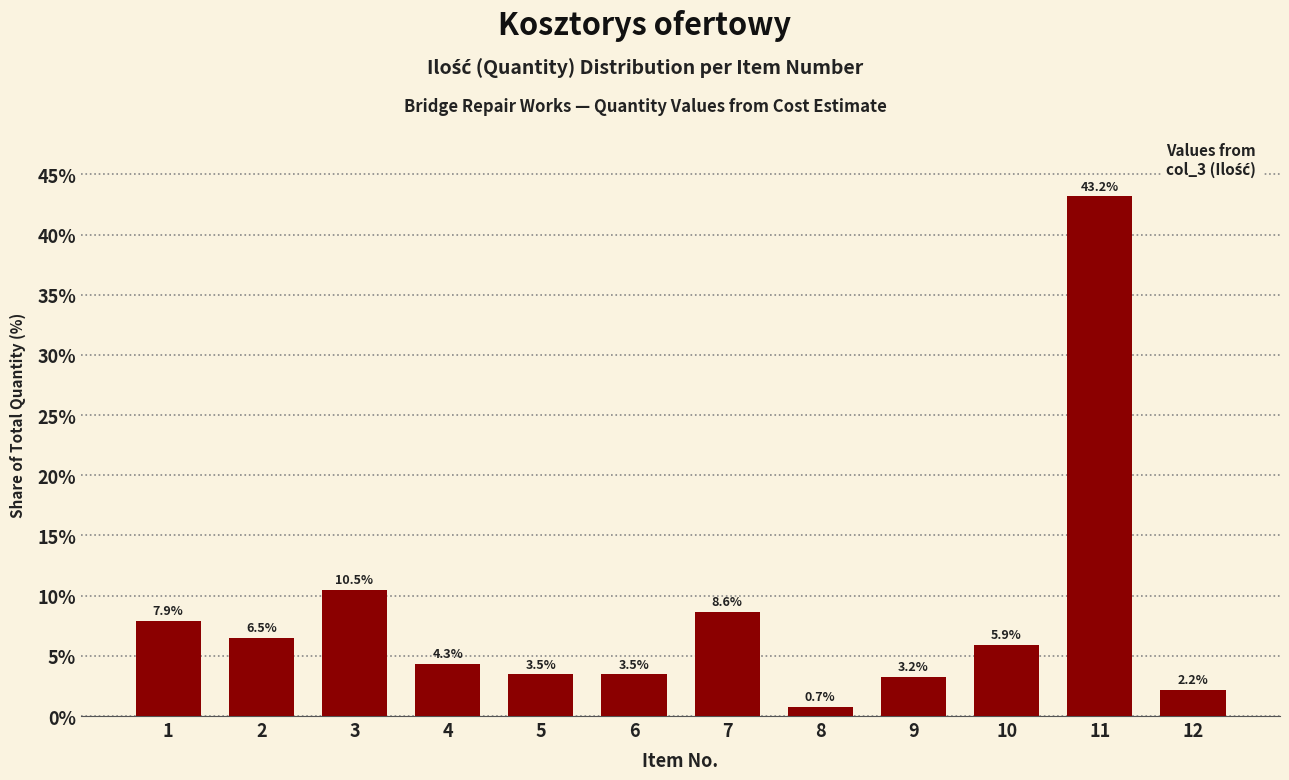

Reading right to left, extract all data points from this chart.

12=2.2	11=43.2	10=5.9	9=3.2	8=0.7	7=8.6	6=3.5	5=3.5	4=4.3	3=10.5	2=6.5	1=7.9